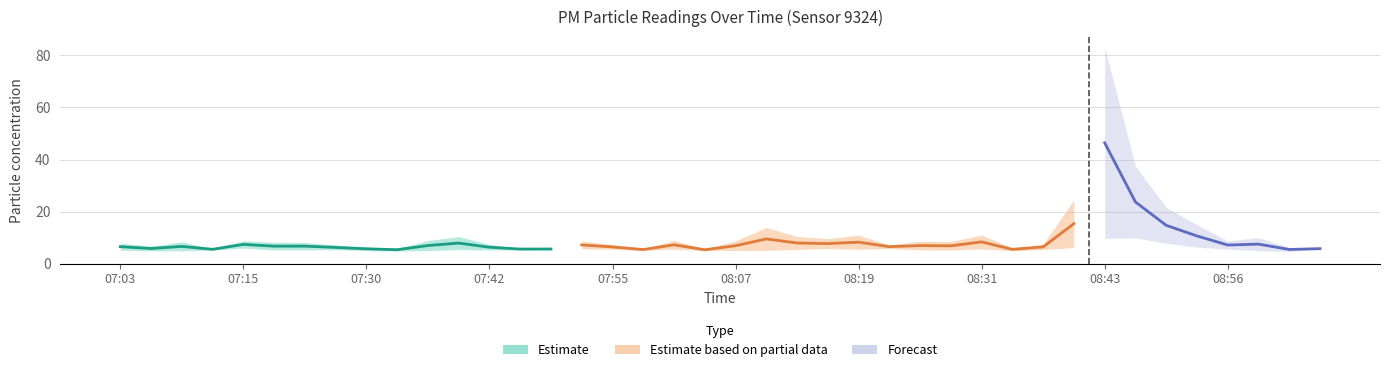

True or false: P1 and P2 intersect in this chart.

False